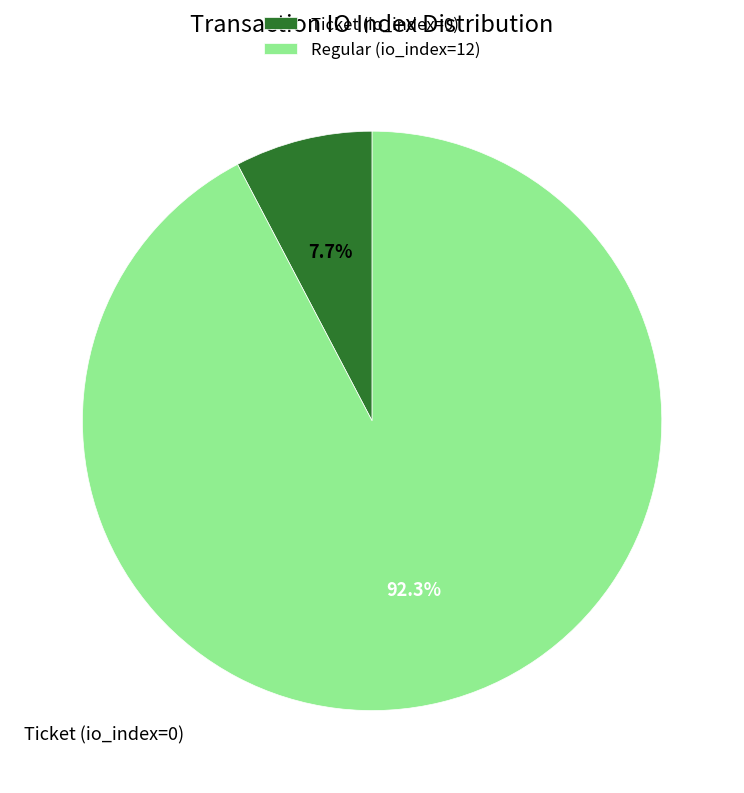

Which category accounts for the majority?

Regular (io_index=12)